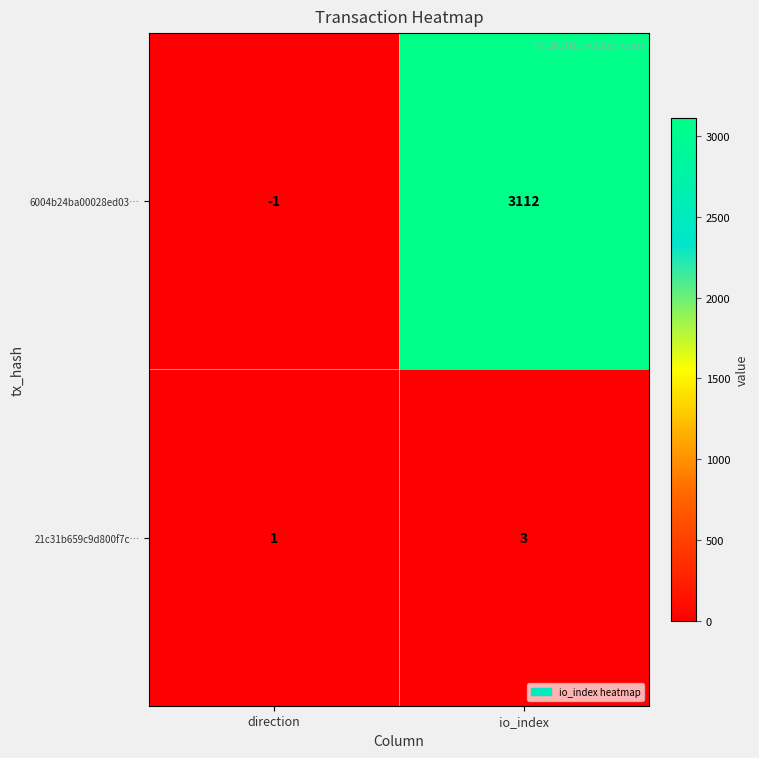

Which series has the widest spread of values?

6004b24ba00028ed03…